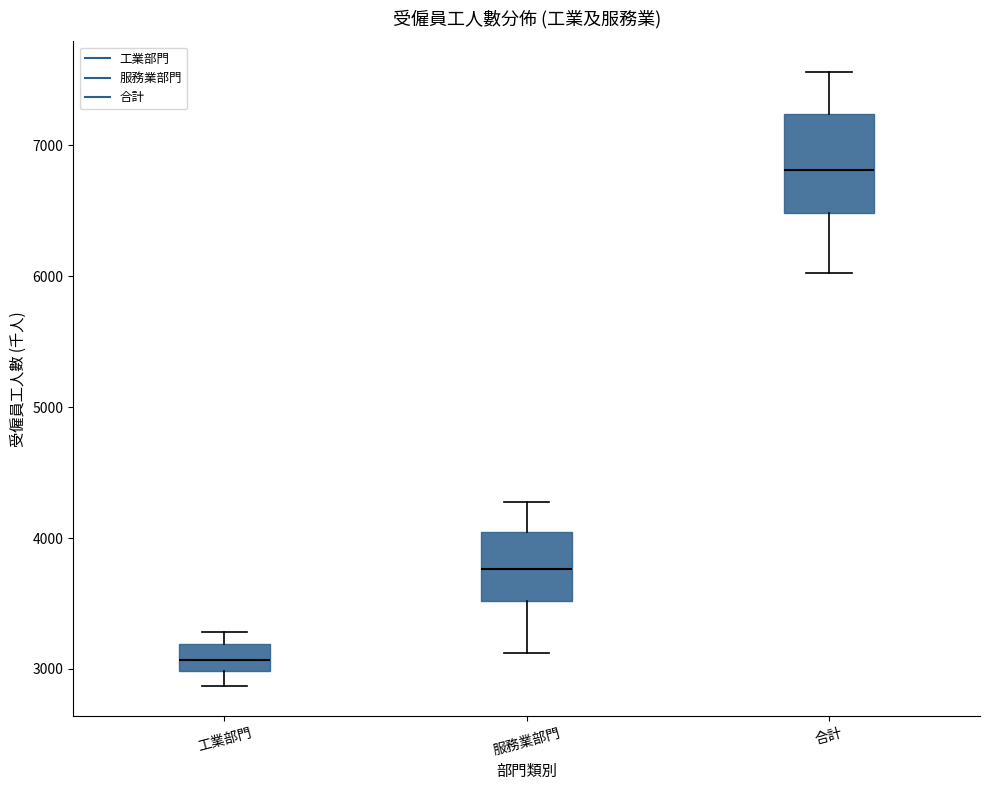

Where does the upper whisker of the box for 服務業部門 end on the y-axis? The values are not printed on the chart, so give them approximately, as read against the axis.

4300